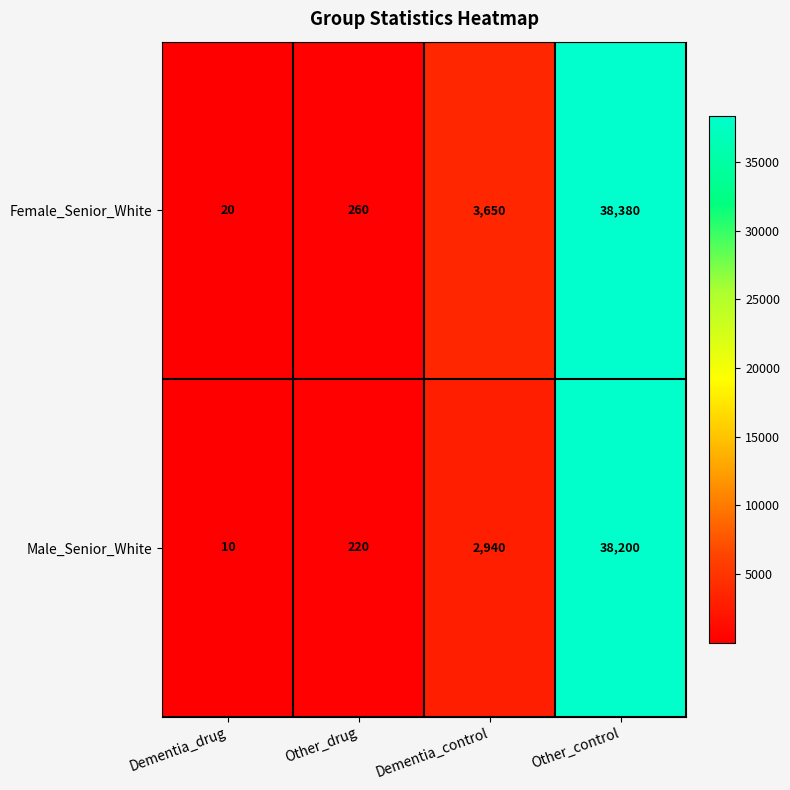

Reading left to right, what are all the values shown in this chart?

Female_Senior_White: 20	260	3650	38380
Male_Senior_White: 10	220	2940	38200